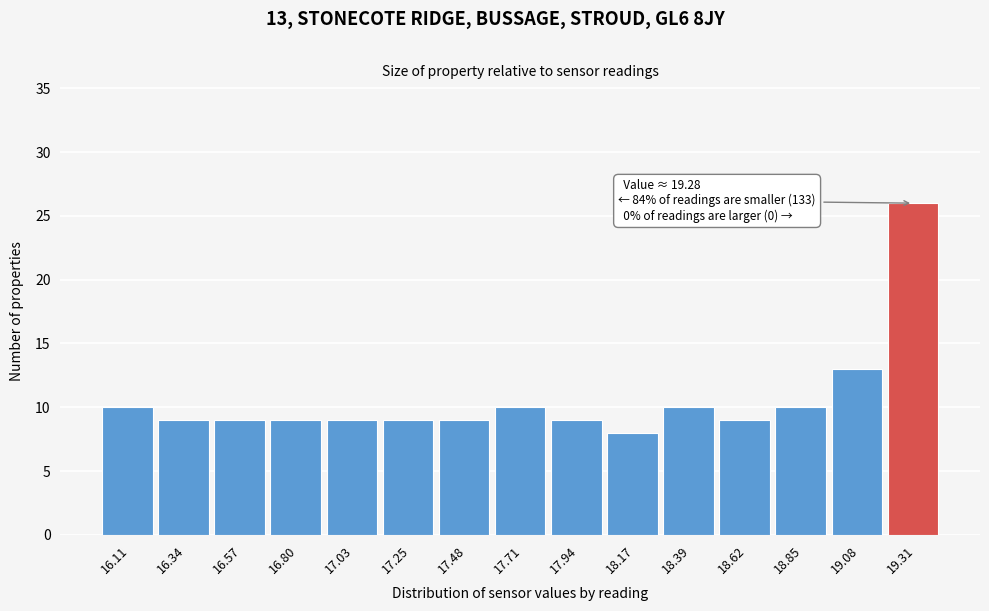

Which range on the x-axis has the tallest bar?

19.20 to 19.40